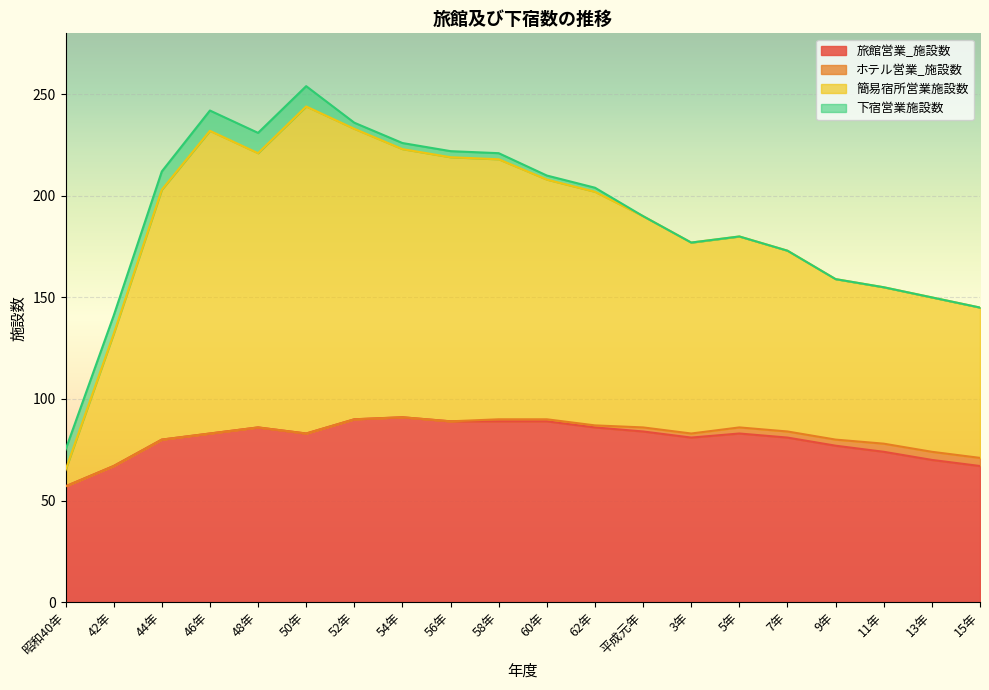

What is the label of the 5th point from the right?

7年